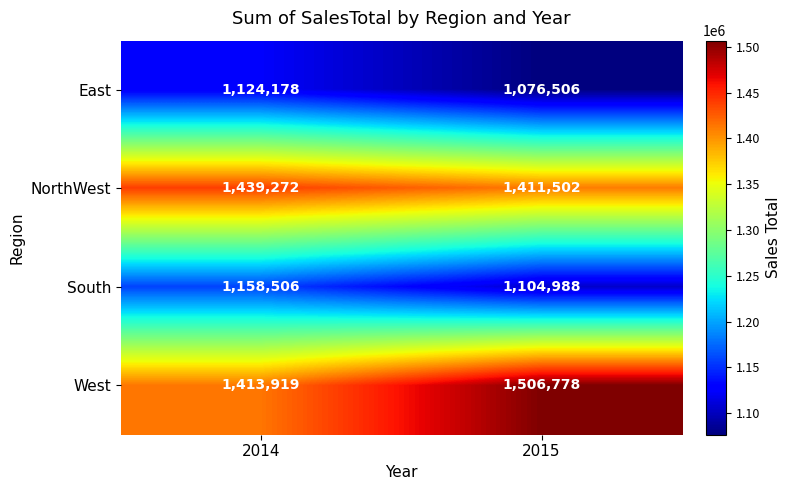

At which category does the chart reach its minimum across all series?

2015